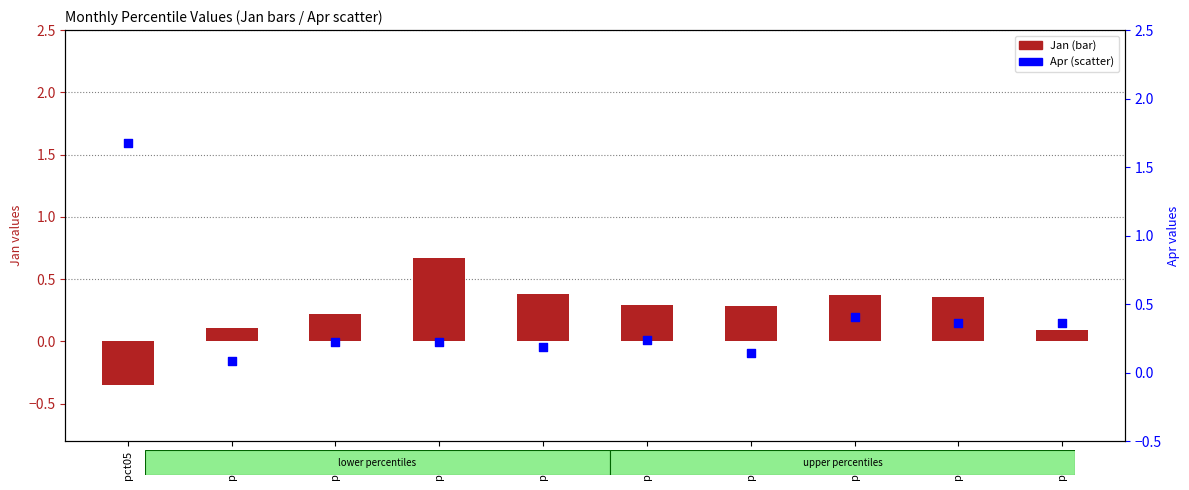

What is the total value across all series at pct55?

0.5